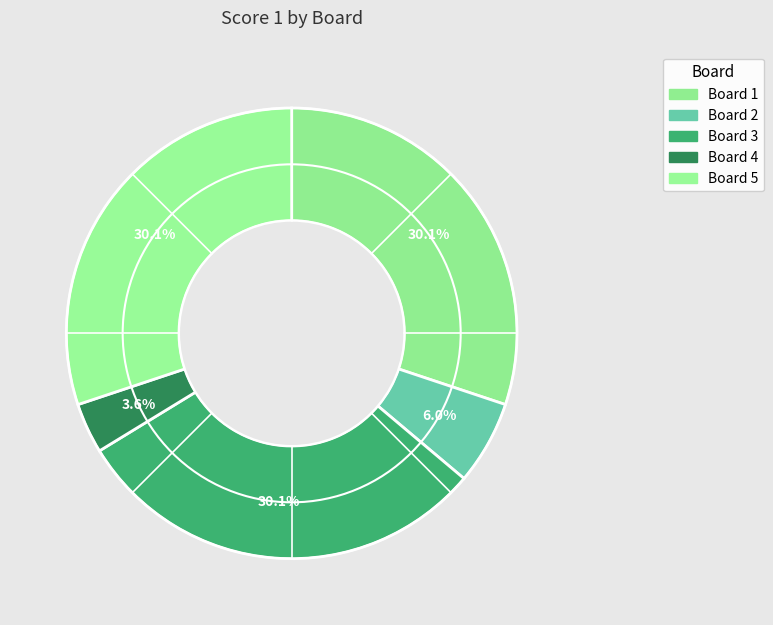

To the nearest percent, what is the average slice percentage?

20%